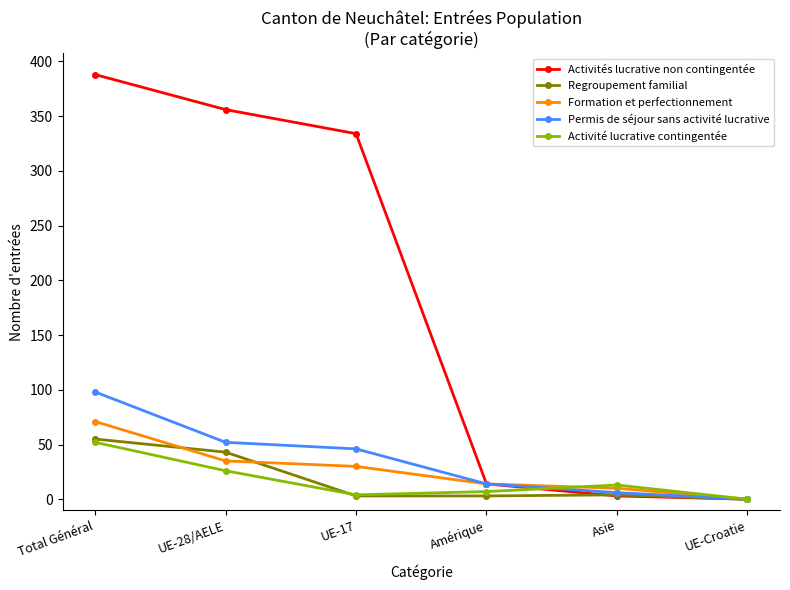

What is the maximum value shown in the chart?

388